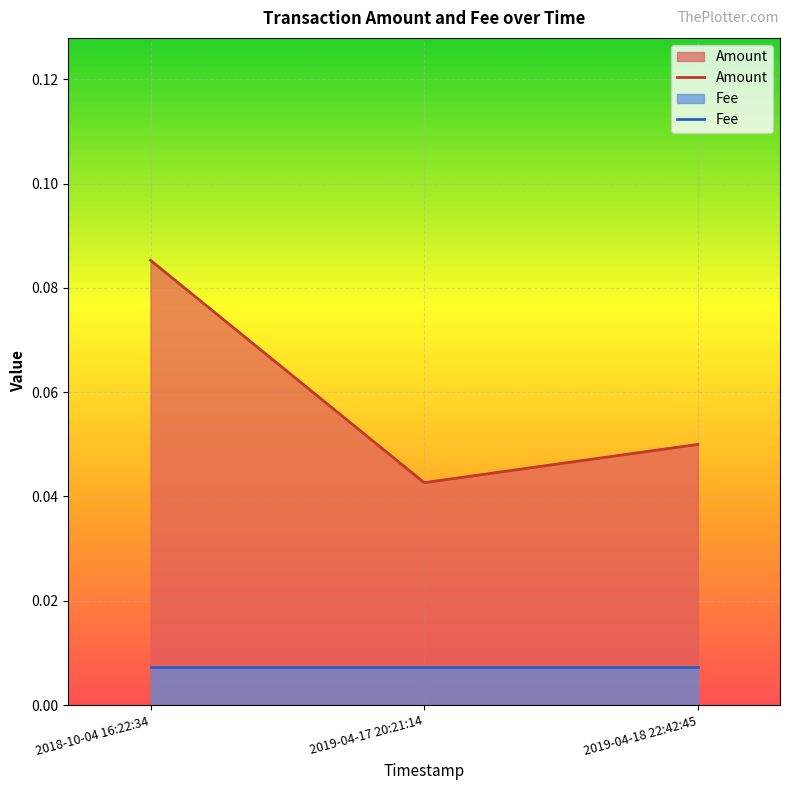

Between 2019-04-17 20:21:14 and 2018-10-04 16:22:34, which is larger?

2018-10-04 16:22:34